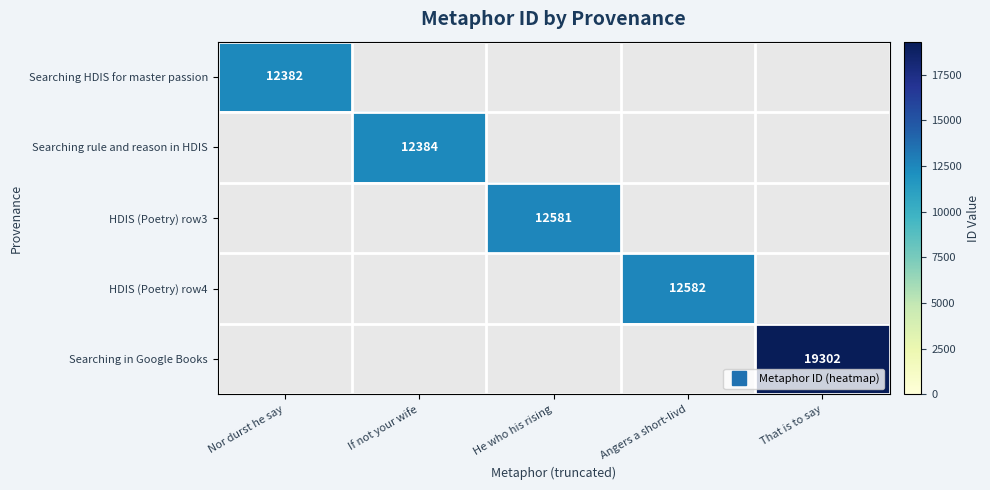

Which has a higher value, If not your wife or Nor durst he say?

Nor durst he say